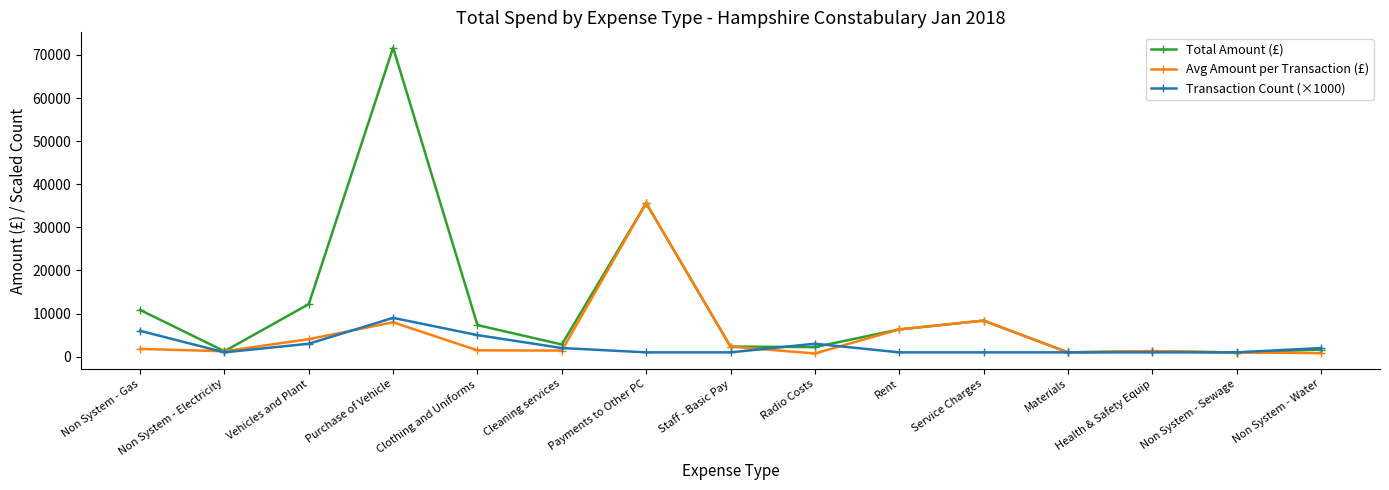

What is the sum of all Transaction Count (×1000) values?

38000.0